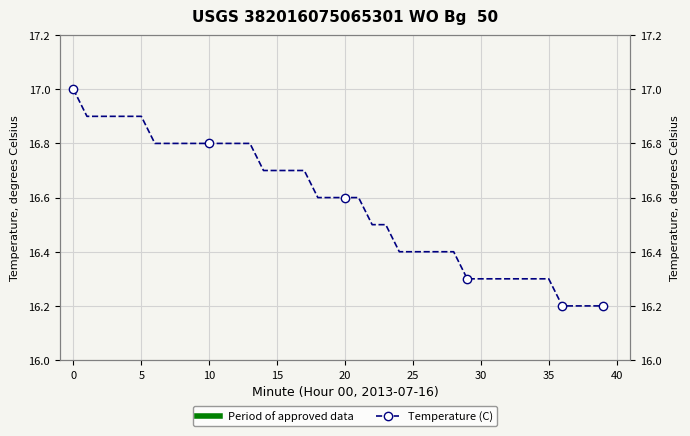

How many data points does each series have?

40